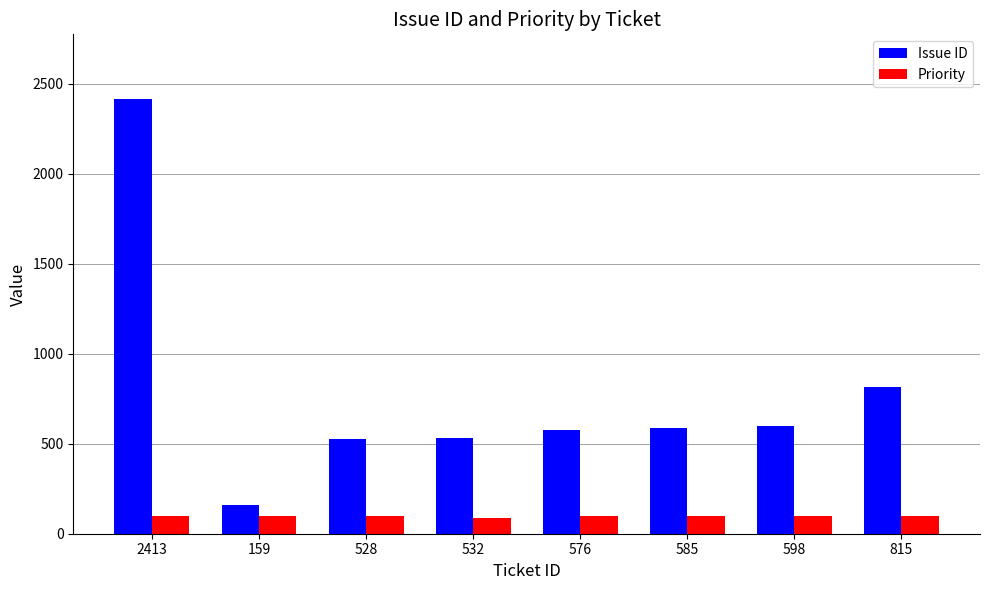

True or false: Issue ID has a value of 576 at 576.

True